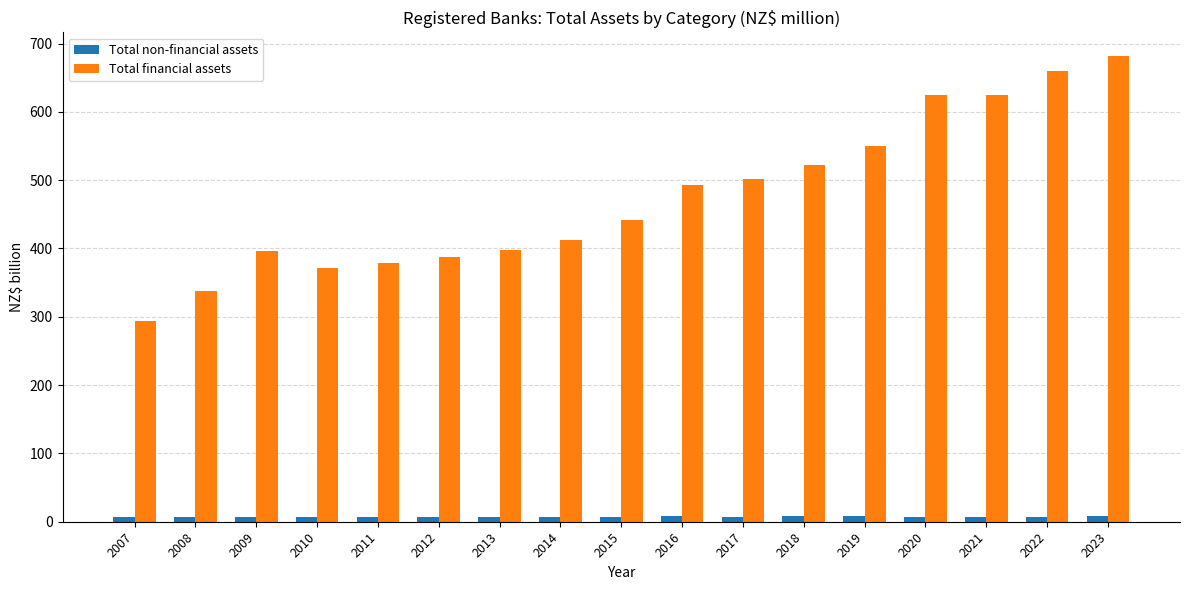

What is the difference between the Total non-financial assets values at 2007 and 2020?

0.8